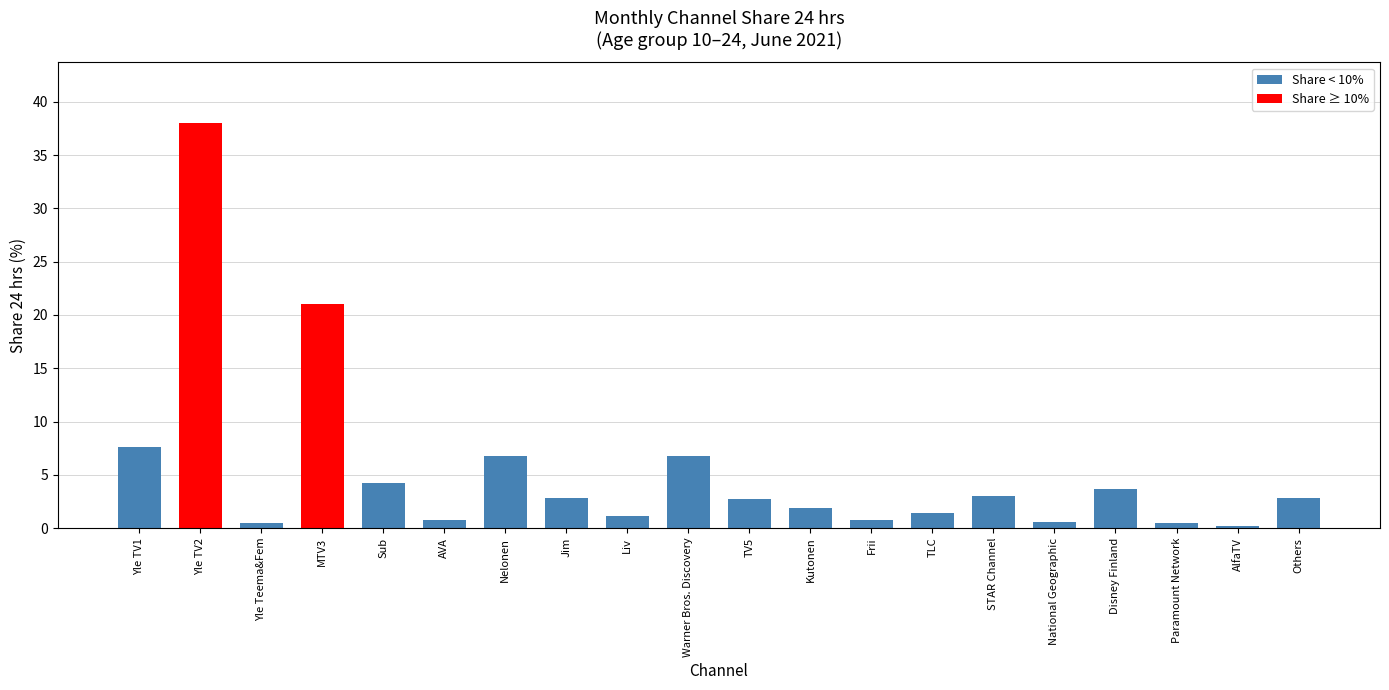

At which label does the data first exceed 2?

Yle TV1